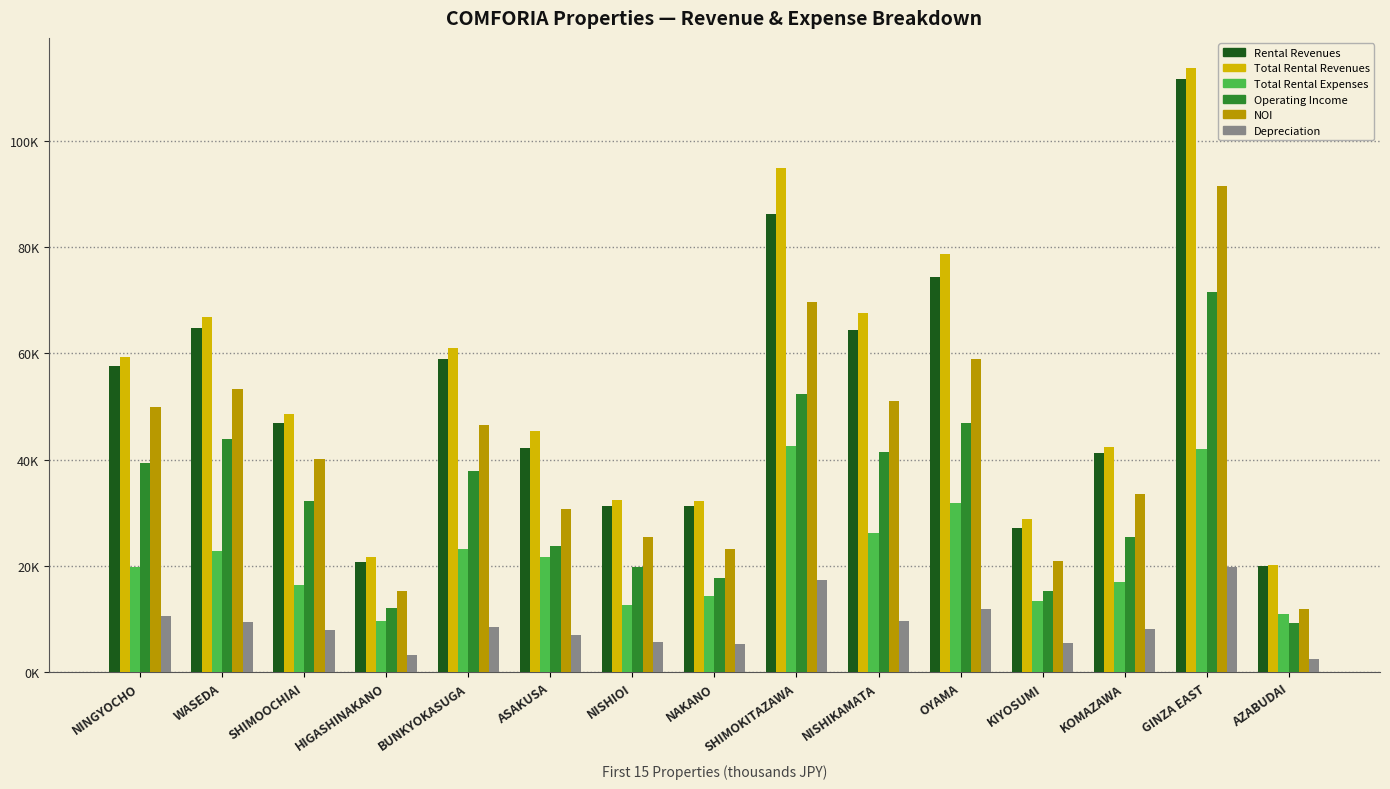

What is the difference between the highest and lowest values at SHIMOKITAZAWA?

77466